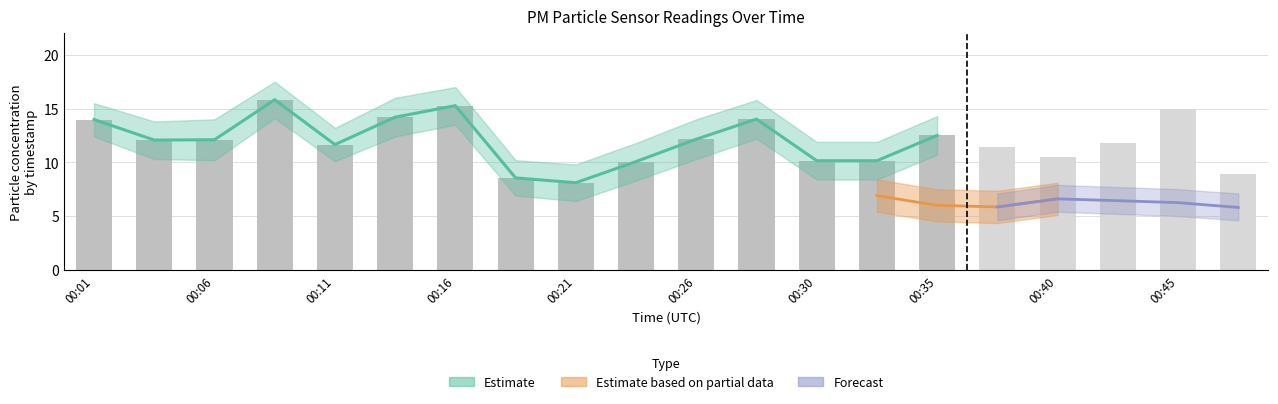

What is the maximum value shown in the chart?

17.5